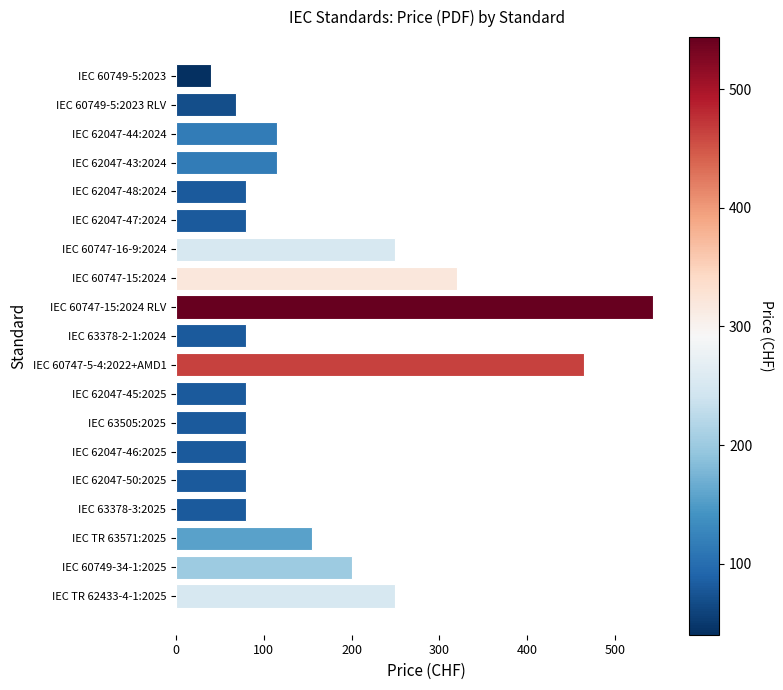

What is the ratio of the value at IEC 63378-3:2025 to the value at IEC 62047-46:2025?

1.0